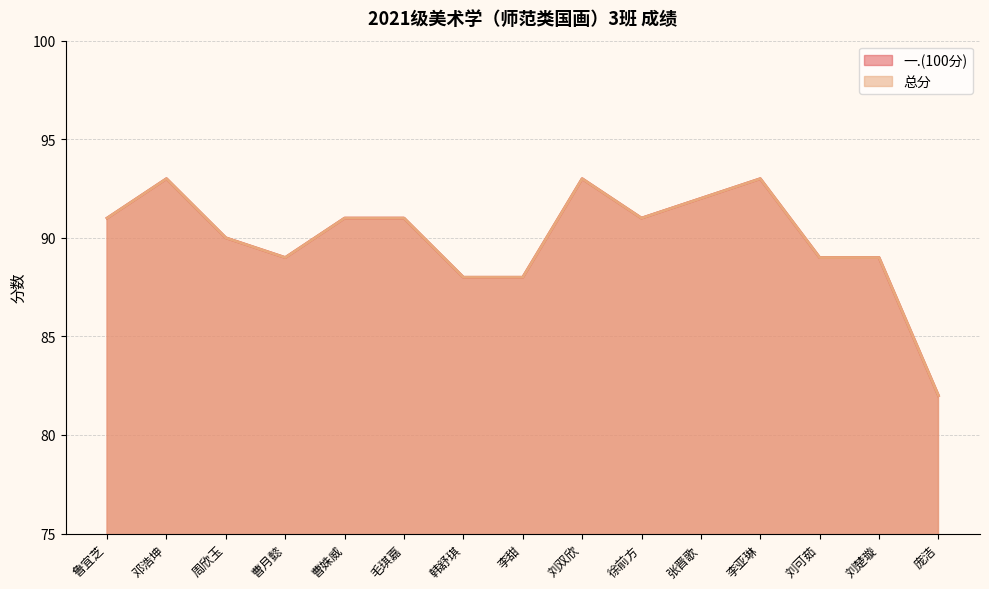

What is the sum of all 一.(100分) values?

1350